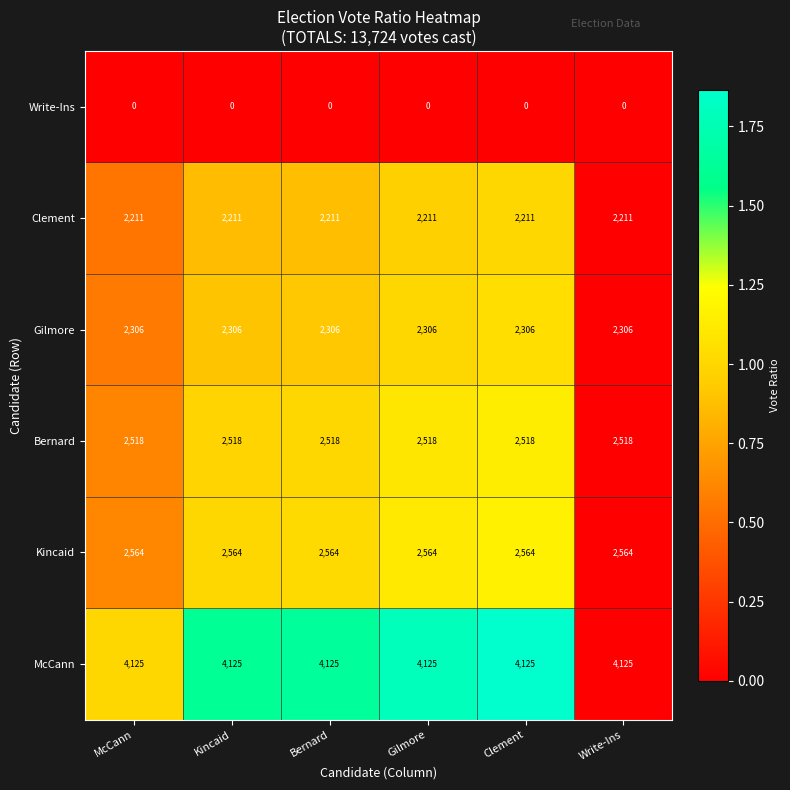

What is the difference between the highest and lowest values at Gilmore?

4125